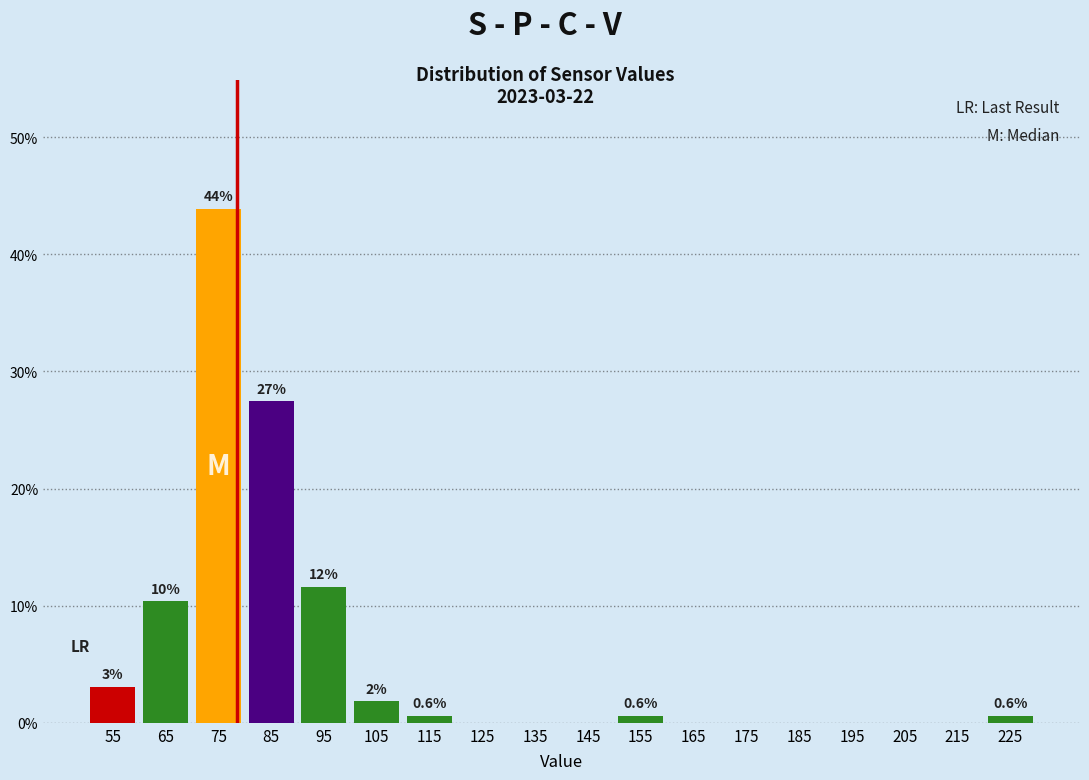

Over which range of the x-axis is the bar tallest?

70 to 80